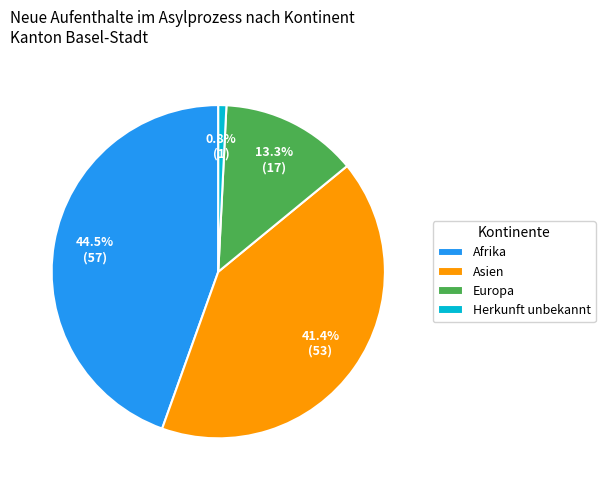

Combined, what portion of the pie is Herkunft unbekannt and Afrika?

45.3%